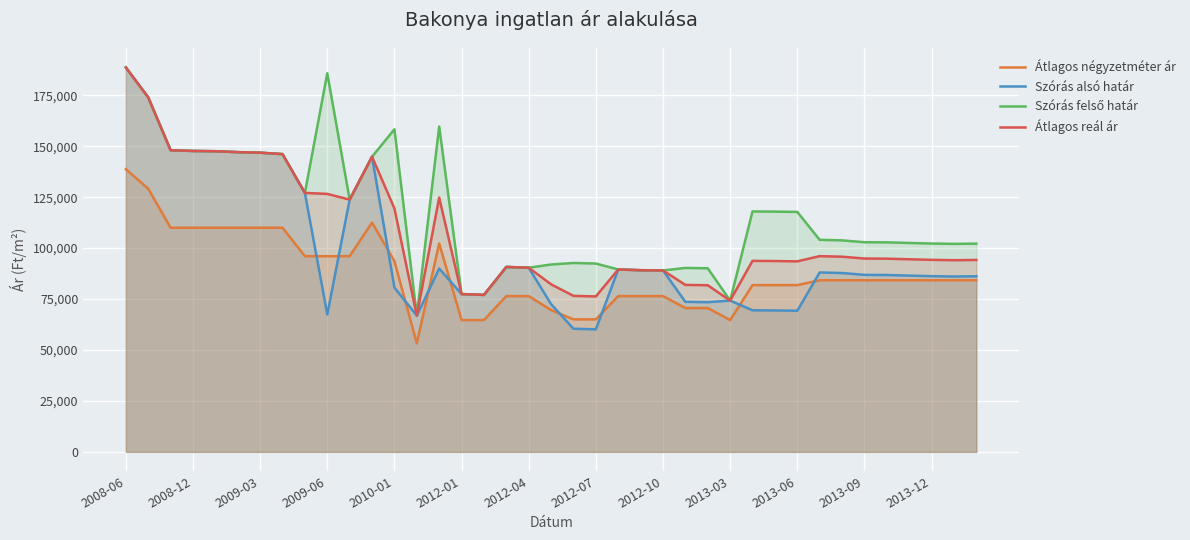

True or false: Átlagos négyzetméter ár and Szórás felső határ cross at least once.

False